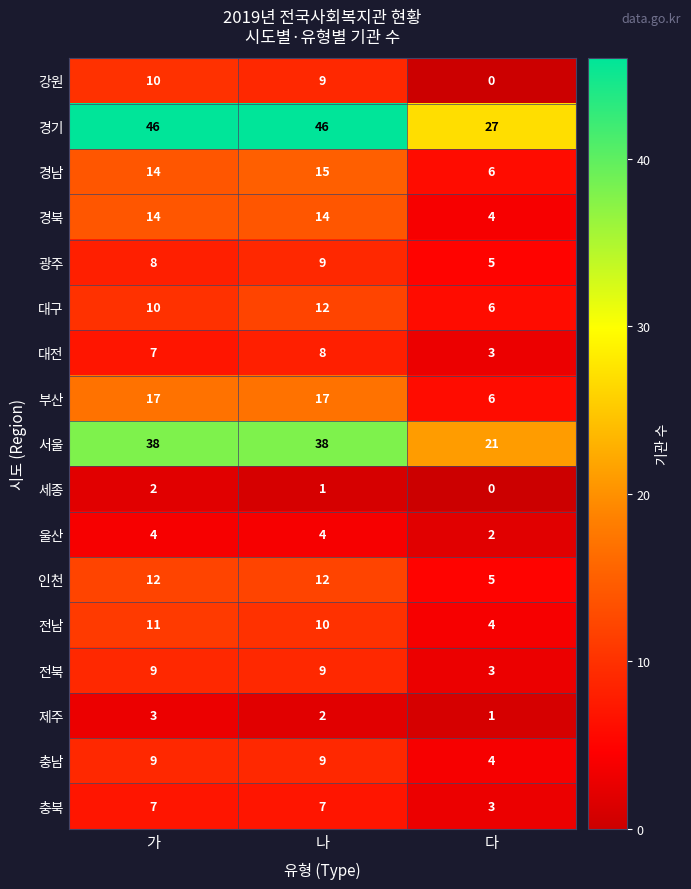

Which series has the largest total across all categories?

경기